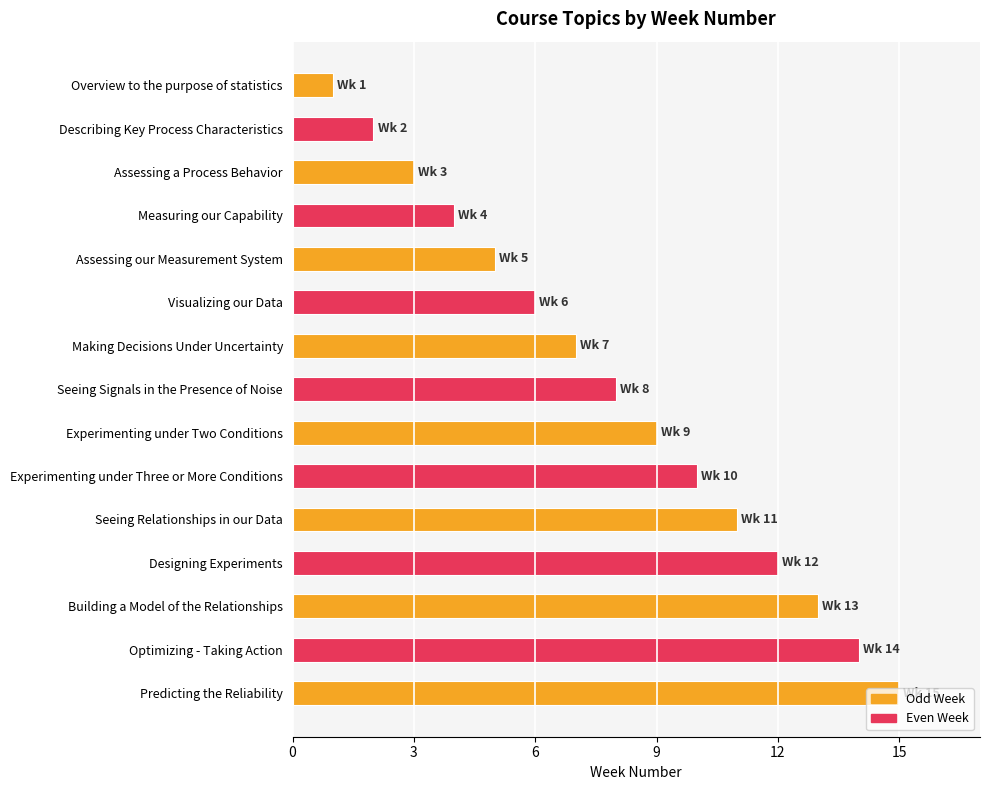

List the labels in order of value, largest first.

Predicting the Reliability, Optimizing - Taking Action, Building a Model of the Relationships, Designing Experiments, Seeing Relationships in our Data, Experimenting under Three or More Conditions, Experimenting under Two Conditions, Seeing Signals in the Presence of Noise, Making Decisions Under Uncertainty, Visualizing our Data, Assessing our Measurement System, Measuring our Capability, Assessing a Process Behavior, Describing Key Process Characteristics, Overview to the purpose of statistics